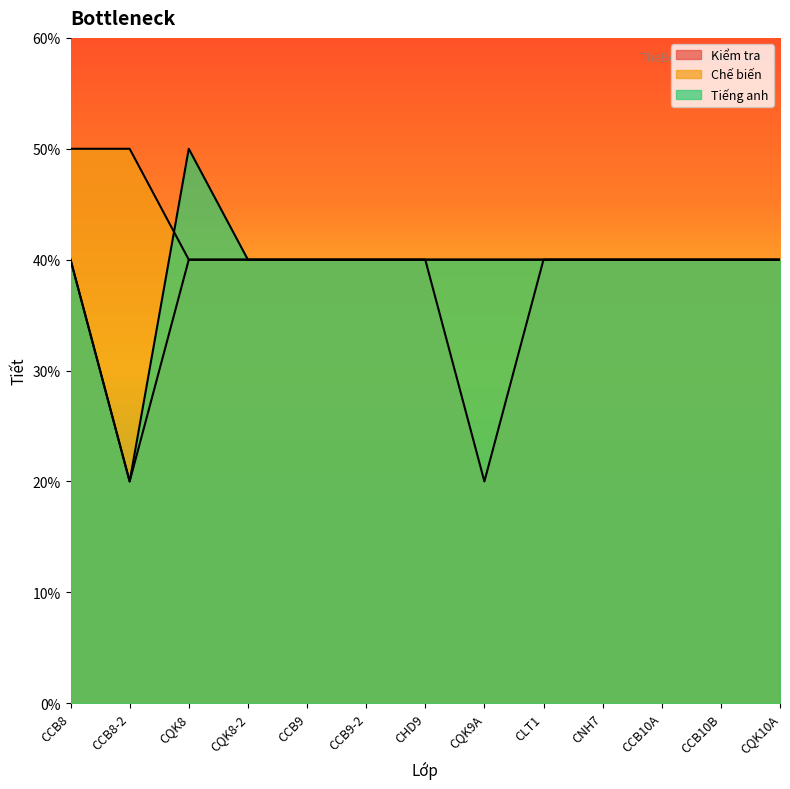

Reading right to left, list all the values displayed in this chart.

Kiểm tra: CQK10A=4	CCB10B=4	CCB10A=4	CNH7=4	CLT1=4	CQK9A=2	CHD9=4	CCB9-2=4	CCB9=4	CQK8-2=4	CQK8=4	CCB8-2=2	CCB8=4
Chế biến: CQK10A=4	CCB10B=4	CCB10A=4	CNH7=4	CLT1=4	CQK9A=4	CHD9=4	CCB9-2=4	CCB9=4	CQK8-2=4	CQK8=4	CCB8-2=5	CCB8=5
Tiếng anh: CQK10A=4	CCB10B=4	CCB10A=4	CNH7=4	CLT1=4	CQK9A=4	CHD9=4	CCB9-2=4	CCB9=4	CQK8-2=4	CQK8=5	CCB8-2=2	CCB8=4